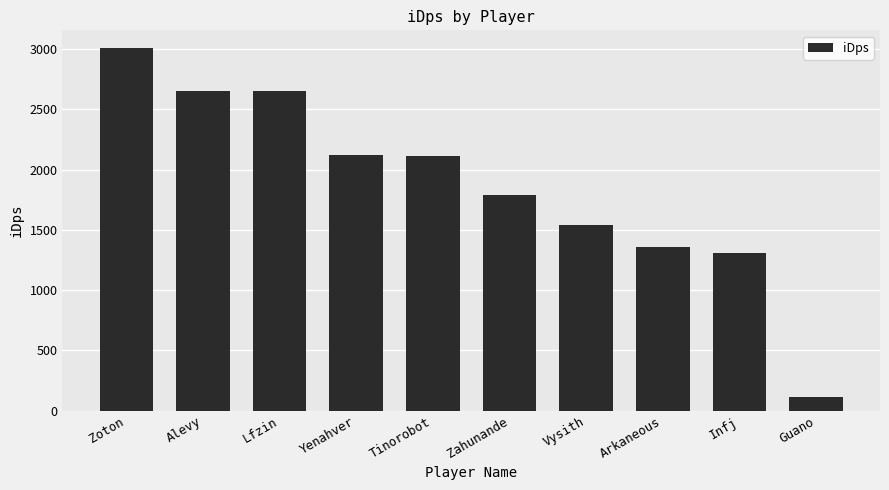

What is the change in value from Lfzin to Zahunande?

-868.3